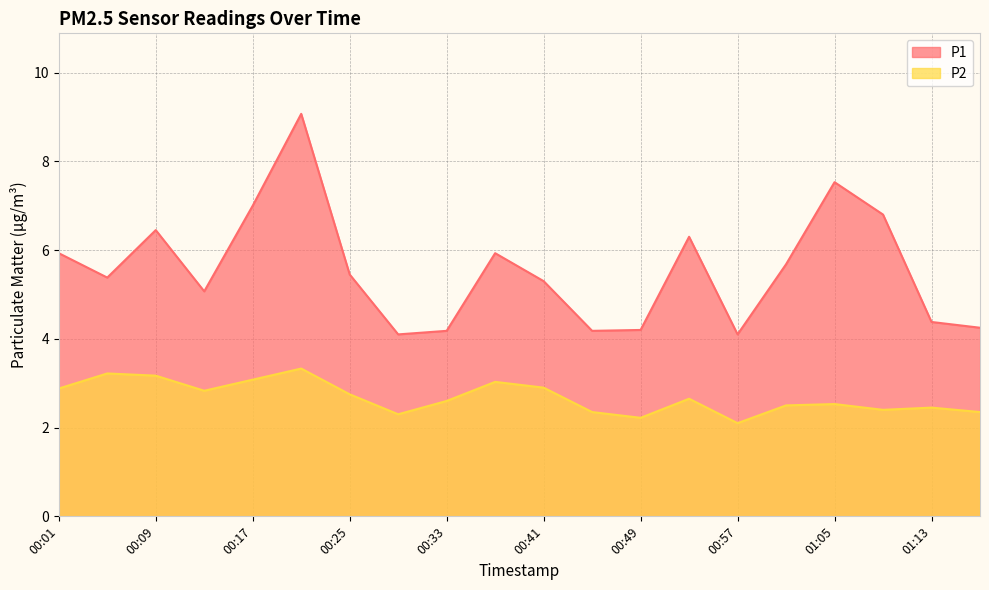

The value of P1 at 00:37 is 5.9. True or false?

True